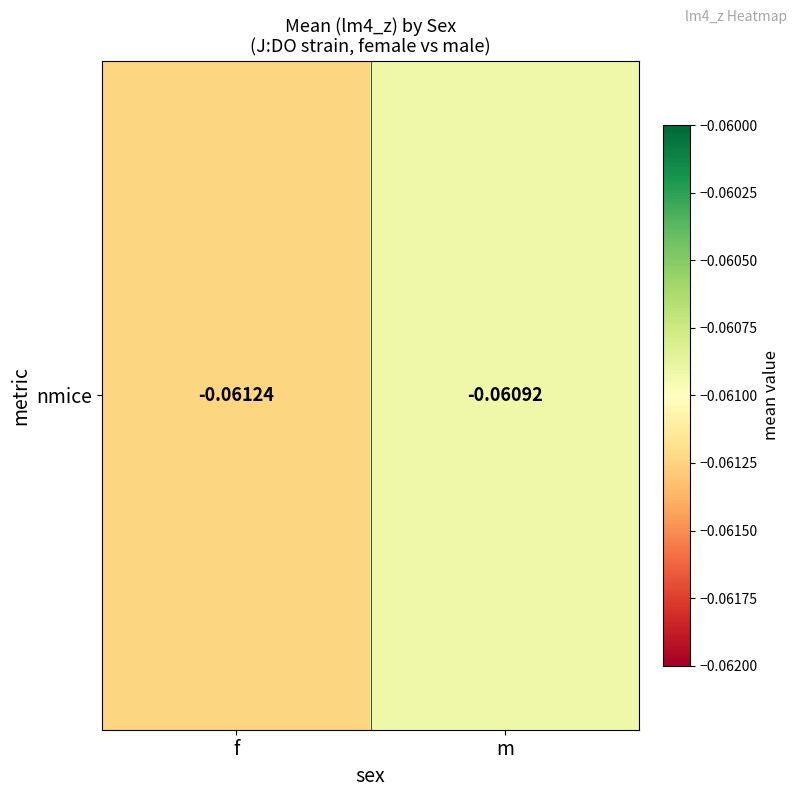

Reading left to right, what are all the values shown in this chart?

f=-0.1	m=-0.1